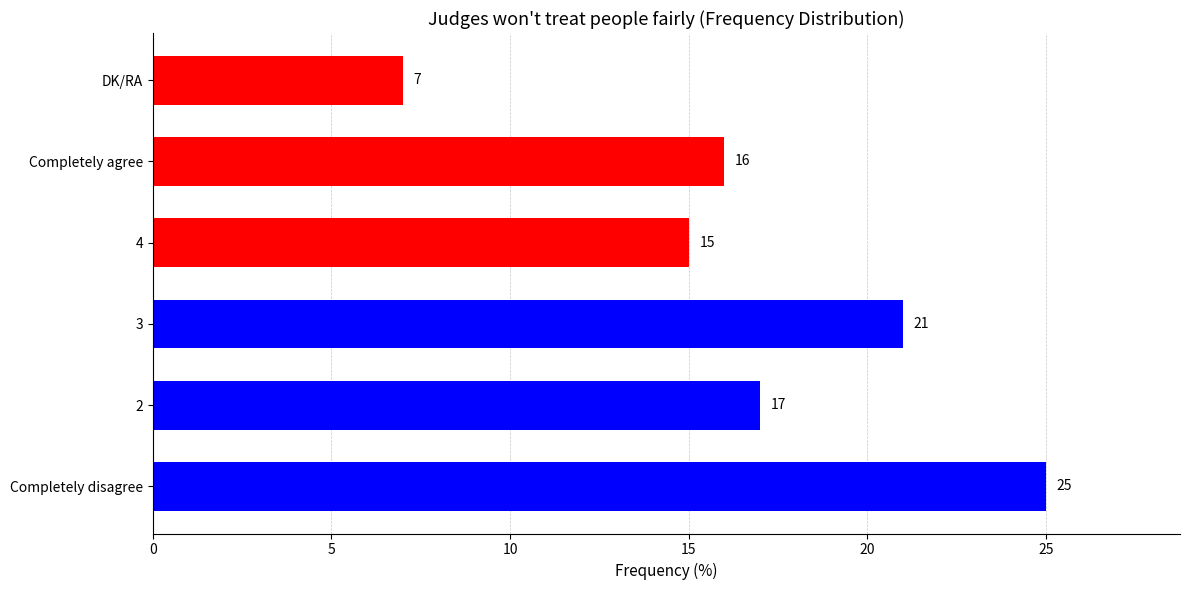

Reading top to bottom, list all the values displayed in this chart.

7	16	15	21	17	25